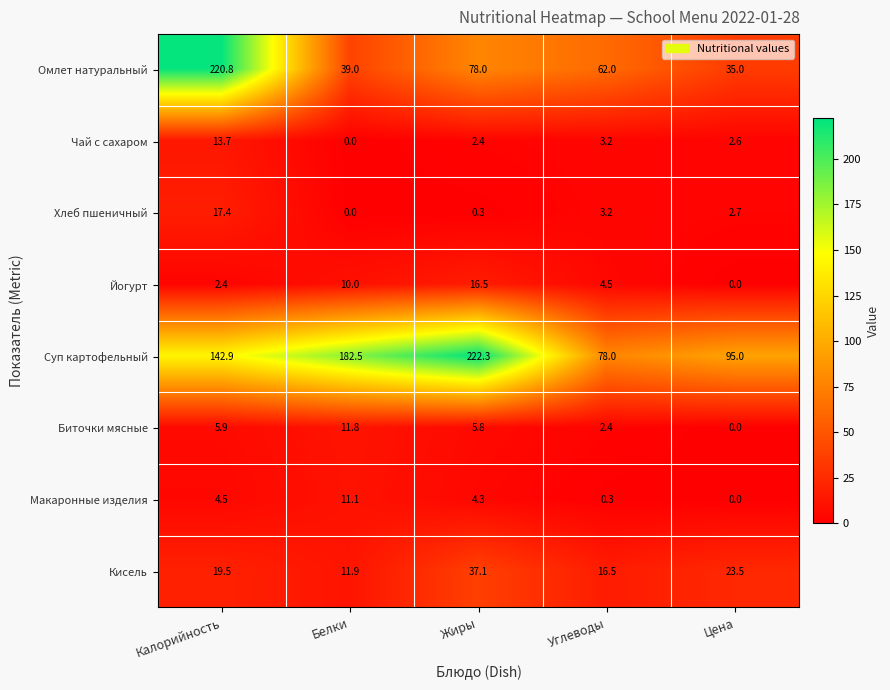

What is the approximate value of Кисель at Углеводы?

16.5